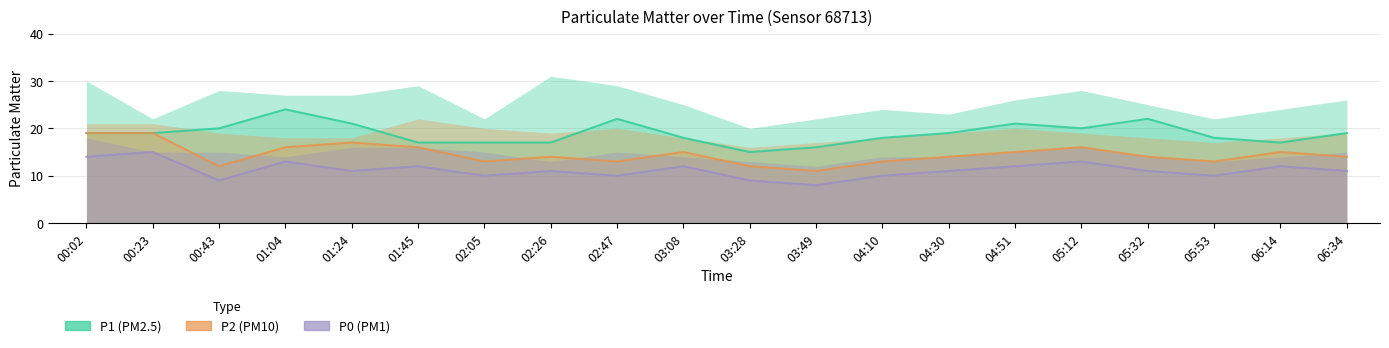

How many data points in P2 are less than 14?

7